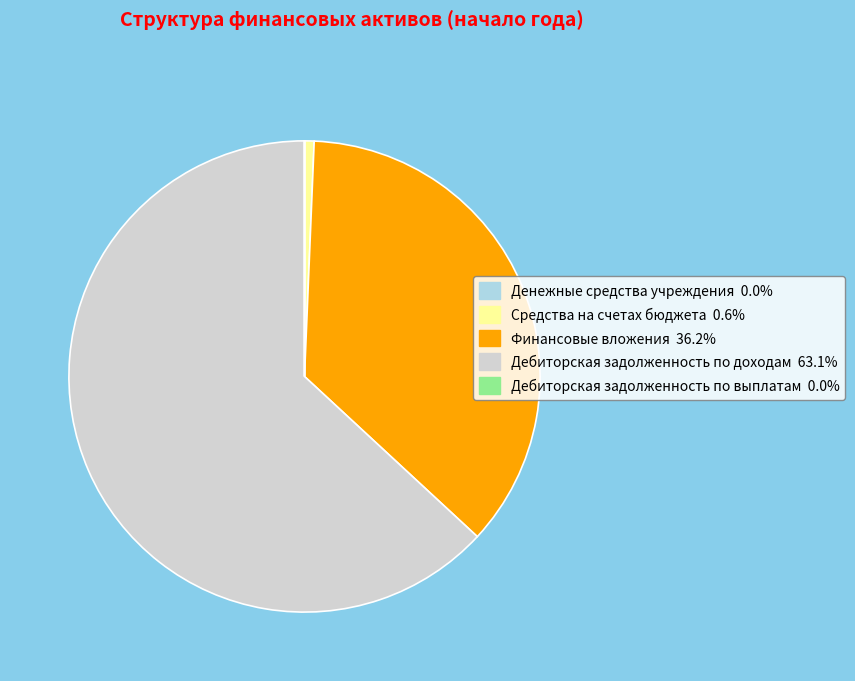

Which has a higher value, Финансовые вложения or Средства на счетах бюджета?

Финансовые вложения